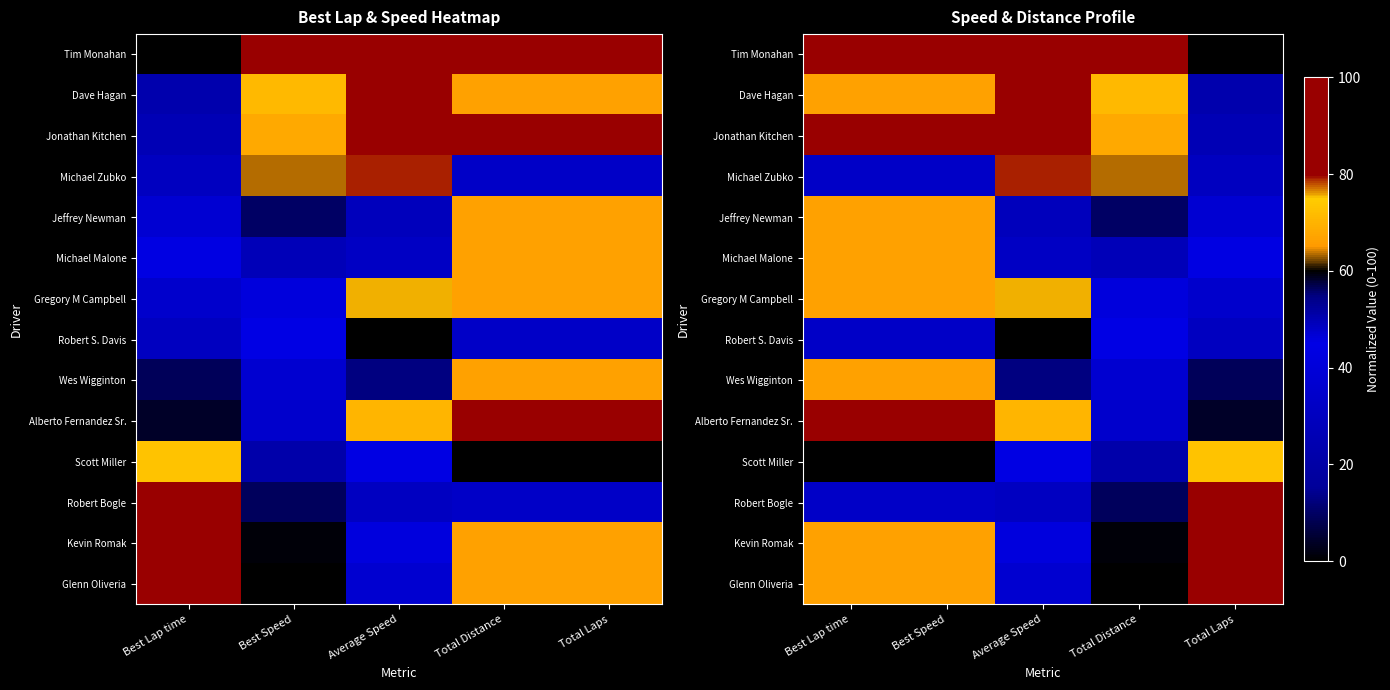

Between Total Laps and Best Speed, which is larger?

Best Speed